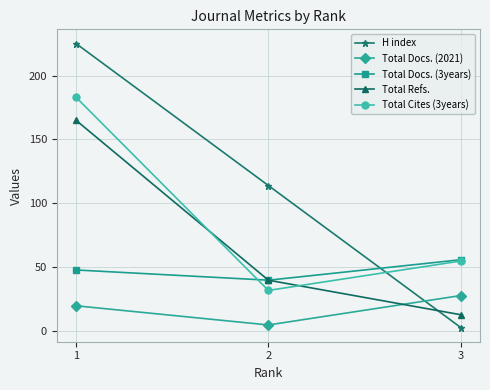

What is the difference between the highest and lowest values at 1?

205